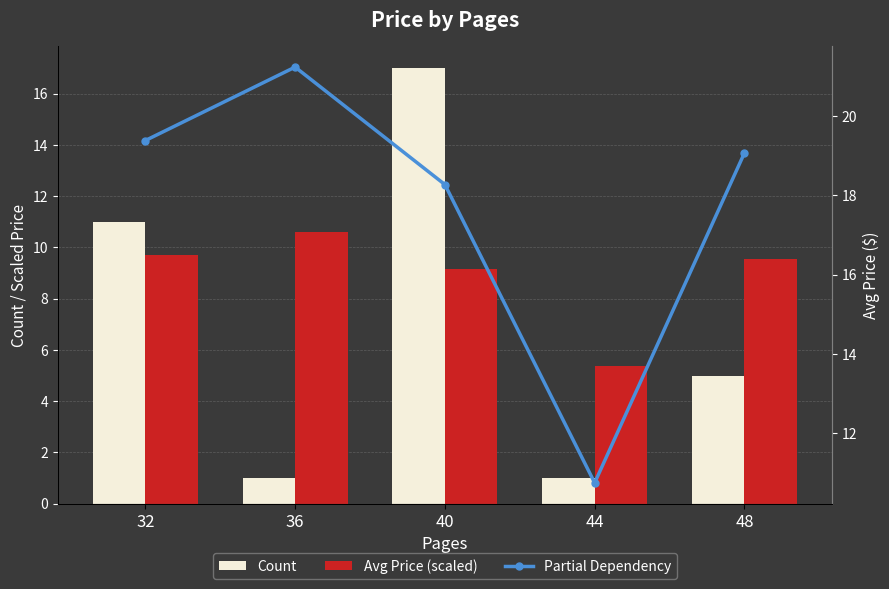

Which series has the largest total across all categories?

Partial Dependency